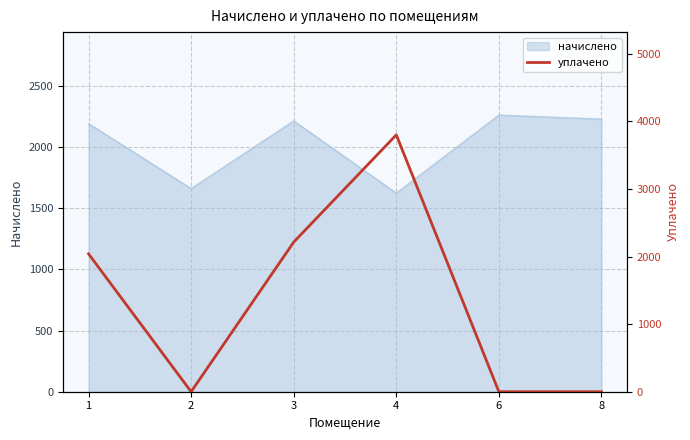

Reading left to right, transcribe all the data shown in this chart.

2040.7	0.0	2214.7	3802.0	0.0	0.0